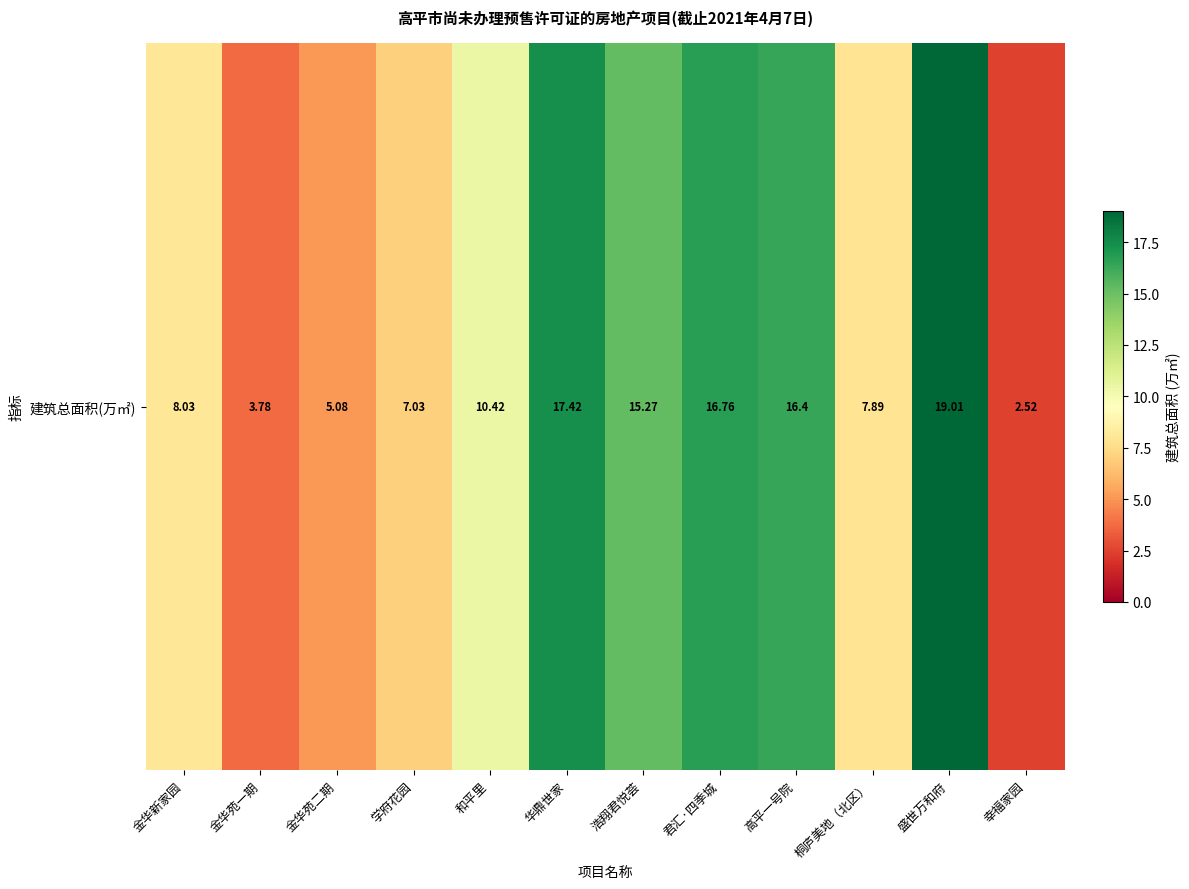

What is the smallest value displayed?

2.5